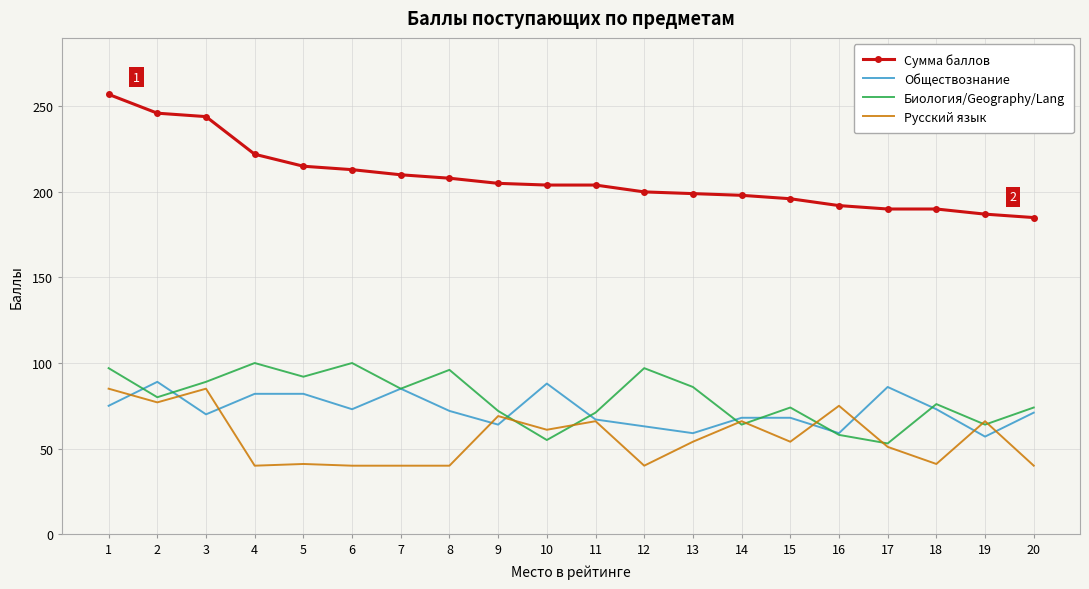

The Биология/Geography/Lang series shows 87 at 19. True or false?

False